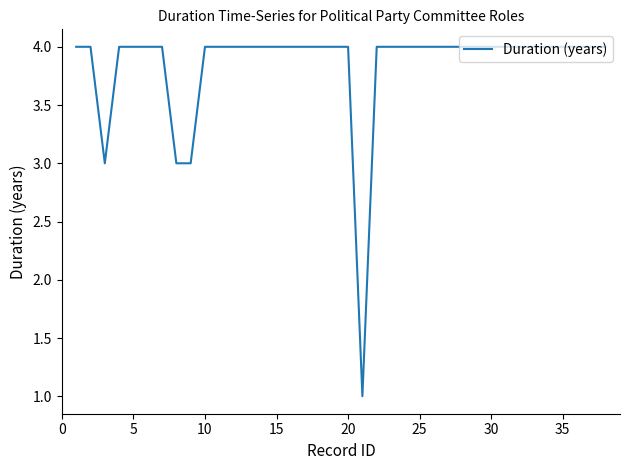

What is the maximum value shown in the chart?

4